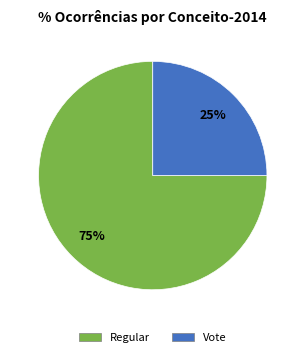

Which slice is the smallest?

Vote